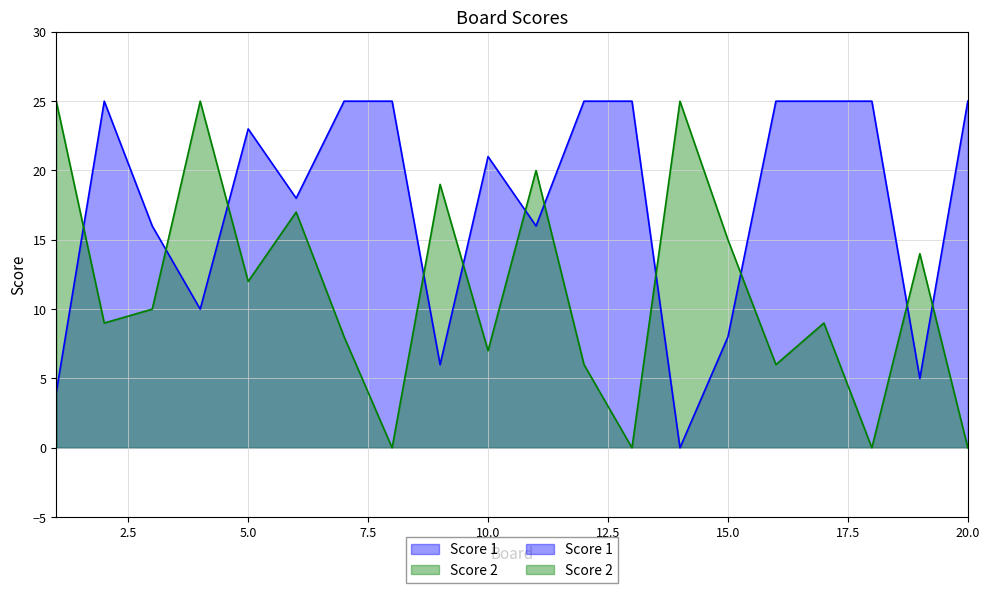

Which has a higher value, 18 or 17?

18